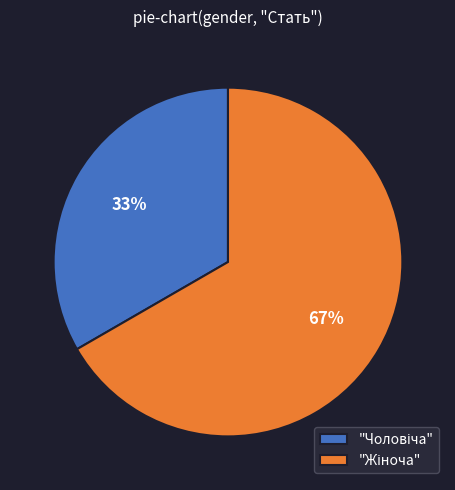

To the nearest percent, what is the average slice percentage?

50%